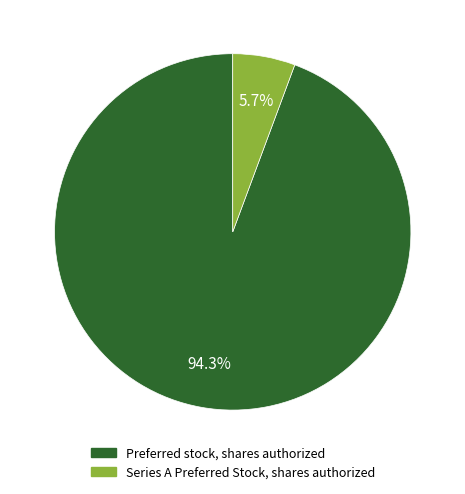

What percentage is the Preferred stock, shares authorized slice, to the nearest percent?

94%